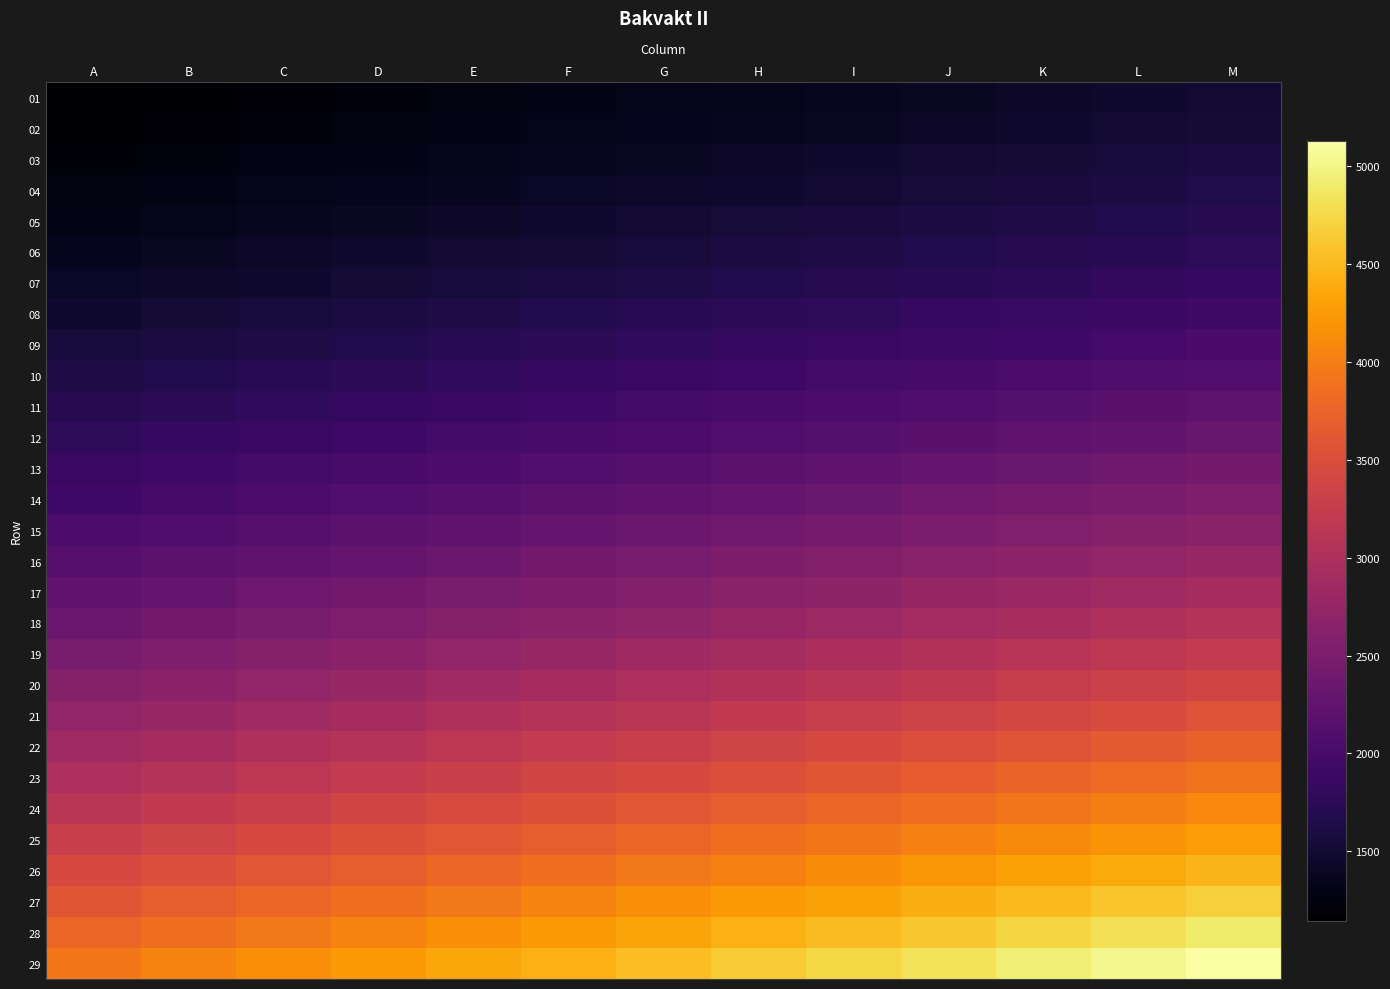

Between I and L, which is larger?

L